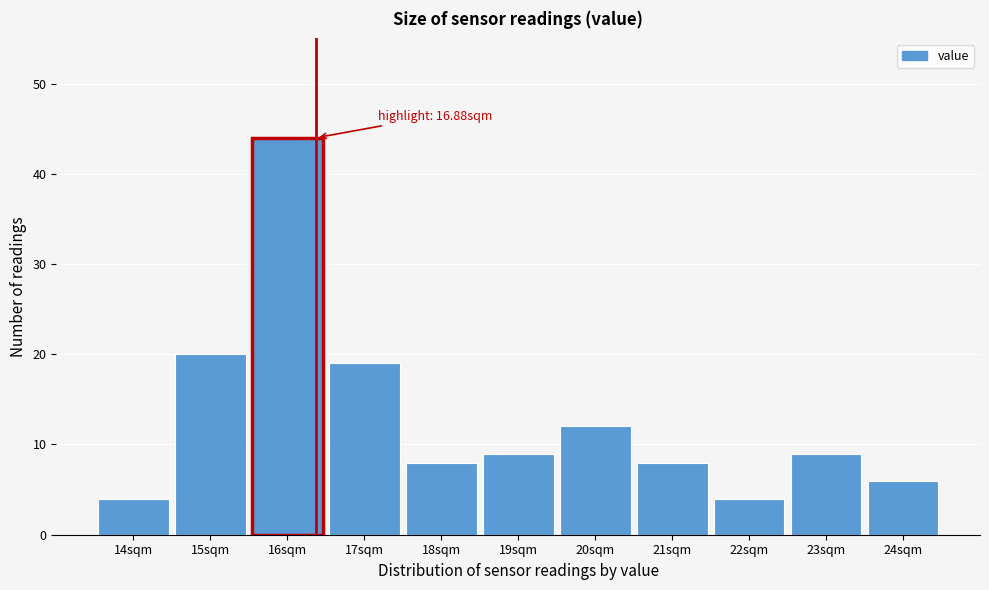

Reading left to right, transcribe all the data shown in this chart.

14sqm=4	15sqm=20	16sqm=44	17sqm=19	18sqm=8	19sqm=9	20sqm=12	21sqm=8	22sqm=4	23sqm=9	24sqm=6